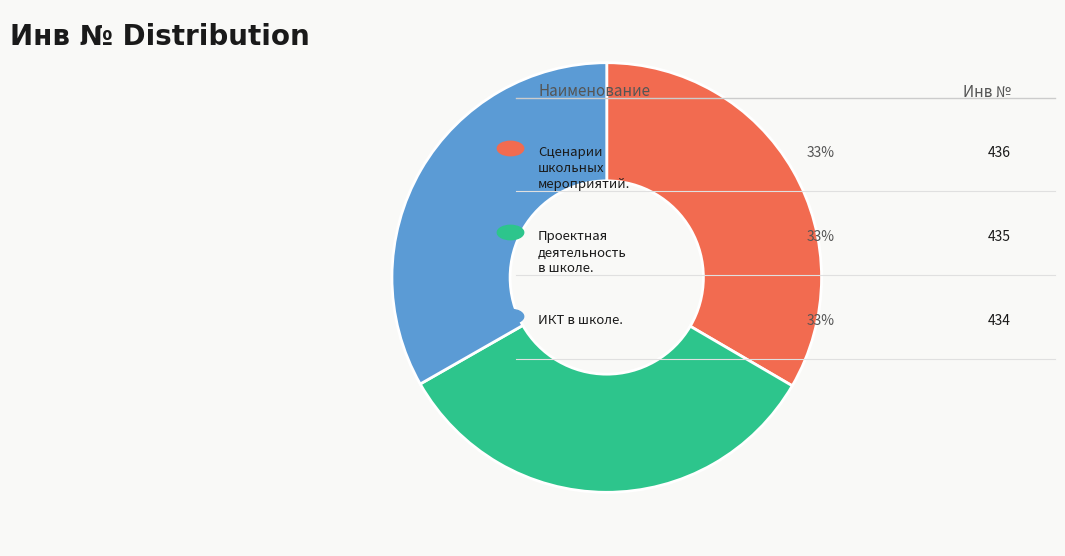

Is there any slice that represents more than half of the pie?

No